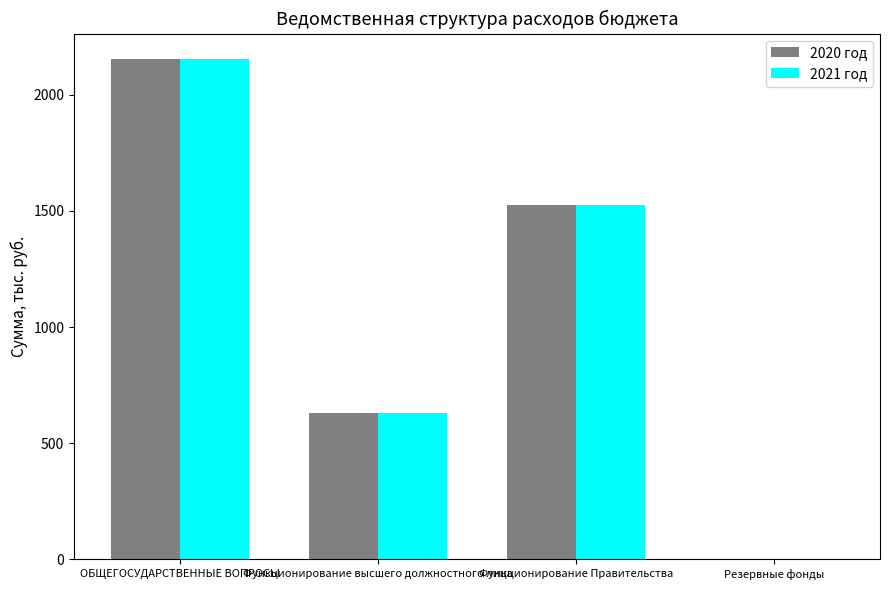

At which category is the sum across all series the highest?

ОБЩЕГОСУДАРСТВЕННЫЕ ВОПРОСЫ